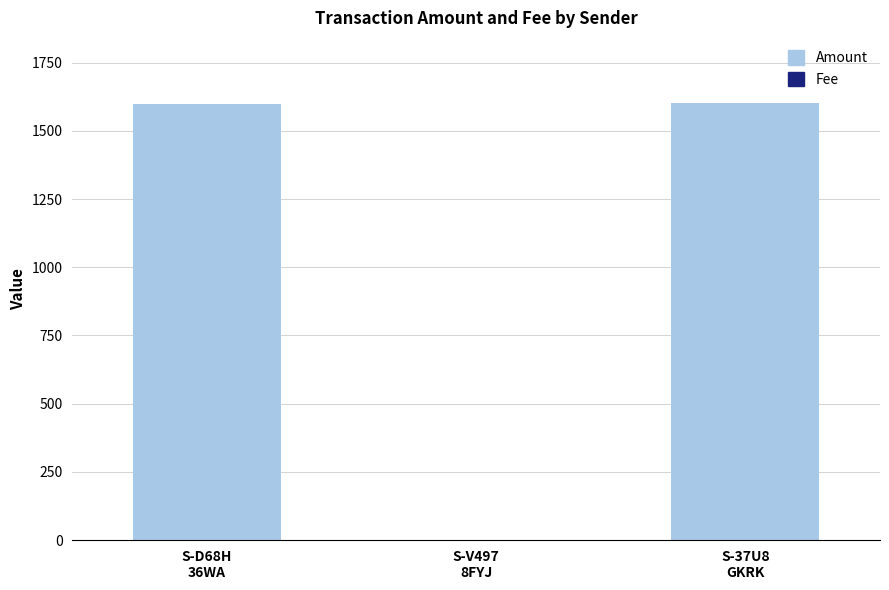

What is the maximum value for Amount?

1600.6